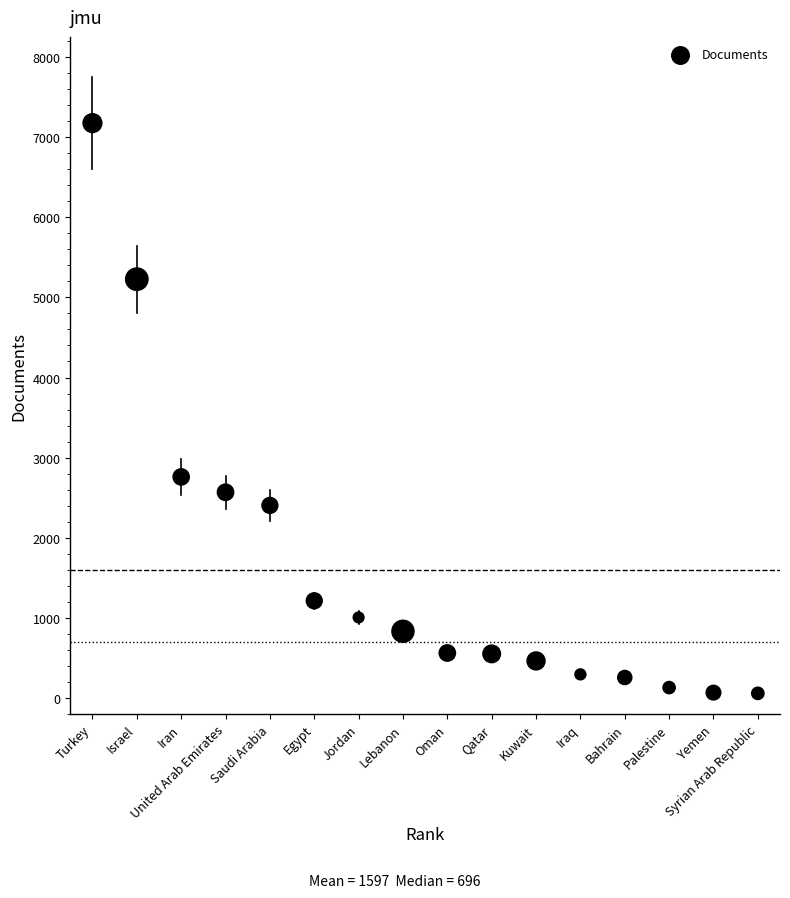

What Y value in the scatter plot is closest to 3616?

2759